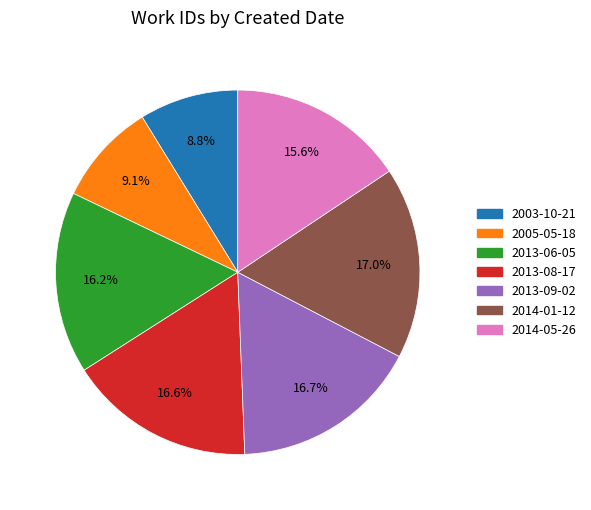

To the nearest percent, what is the combined percentage of 2013-08-17 and 2003-10-21?

25%